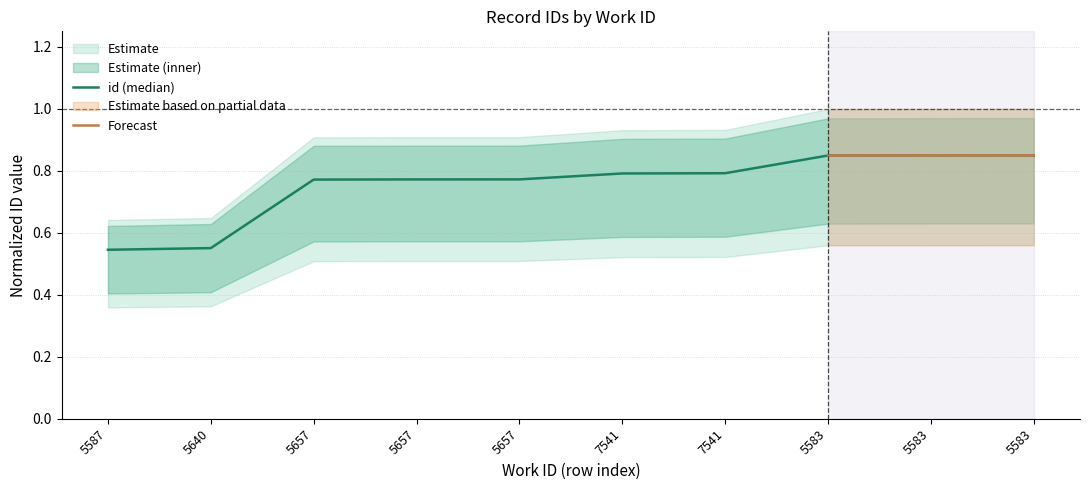

Which has a higher value, 5587 or 5657?

5657